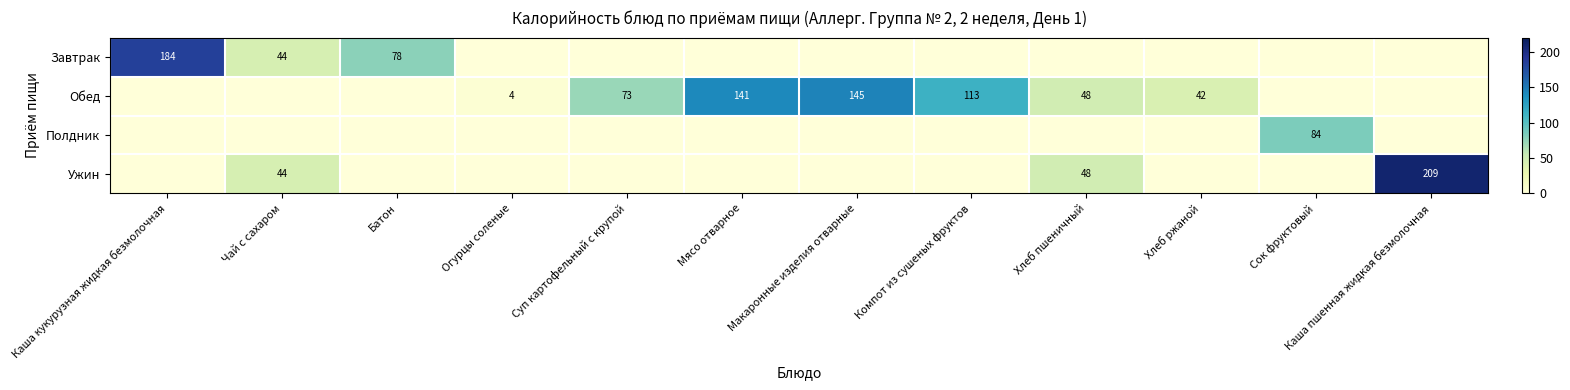

Is it true that Завтрак equals 78 at Батон?

True